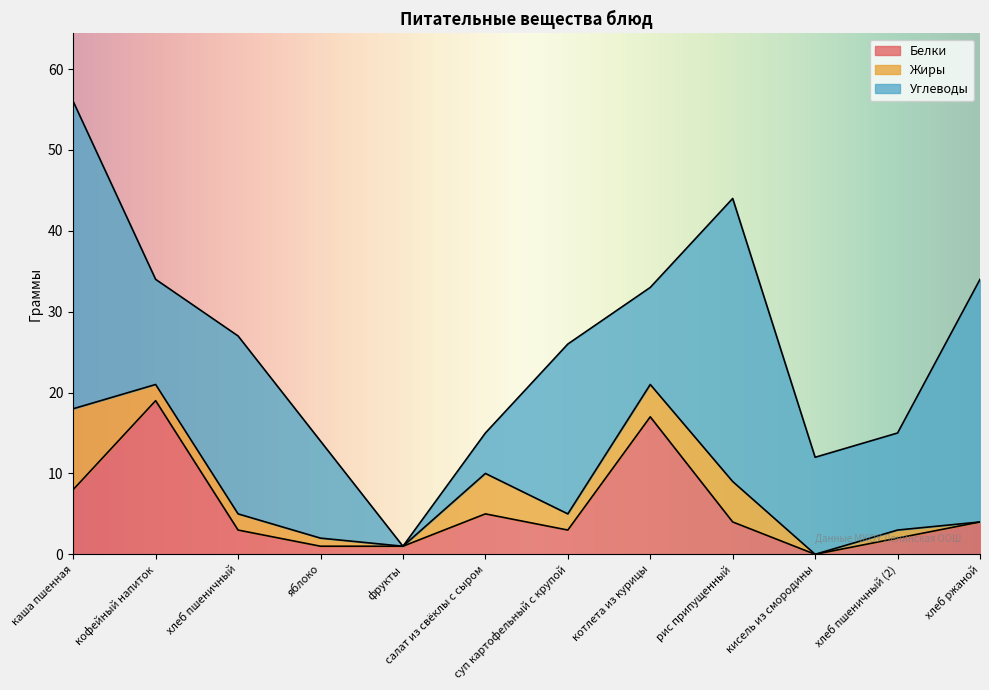

What position from the left is котлета из курицы?

8